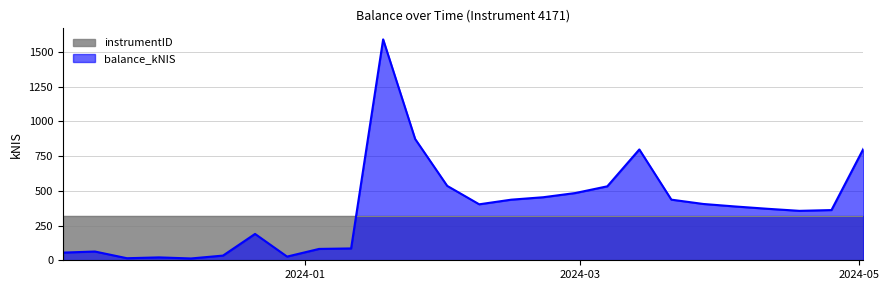

Between 2023-11-16 and 2023-12-14, which is larger?

2023-11-16